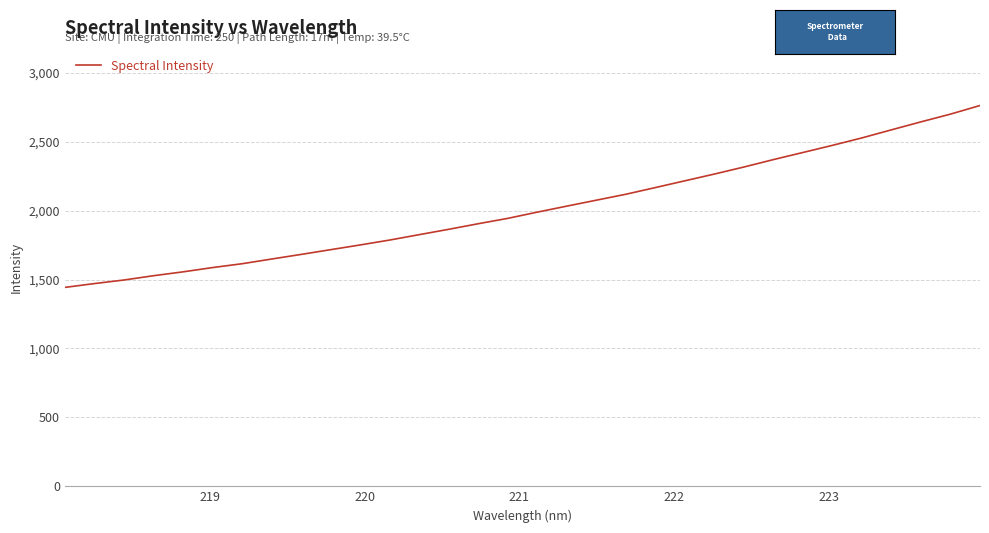

Reading left to right, transcribe all the data shown in this chart.

1443.3	1471.1	1497.0	1528.1	1556.2	1587.2	1615.1	1649.3	1682.8	1717.2	1751.5	1787.1	1826.3	1865.1	1905.6	1944.5	1989.7	2033.3	2076.3	2119.4	2168.0	2217.0	2266.0	2317.0	2370.9	2422.4	2474.2	2528.2	2586.7	2644.5	2700.6	2763.0